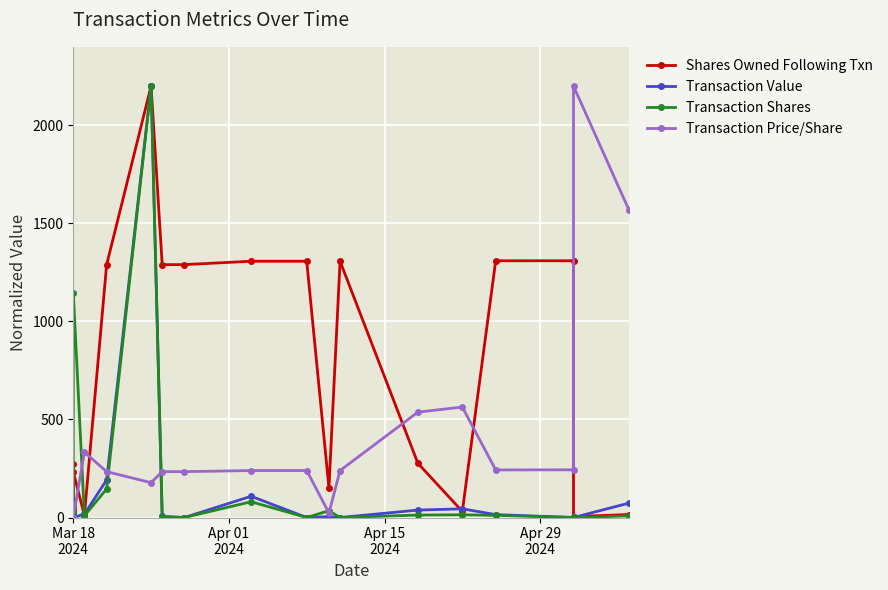

At which category does the chart reach its minimum across all series?

Mar 18
2024